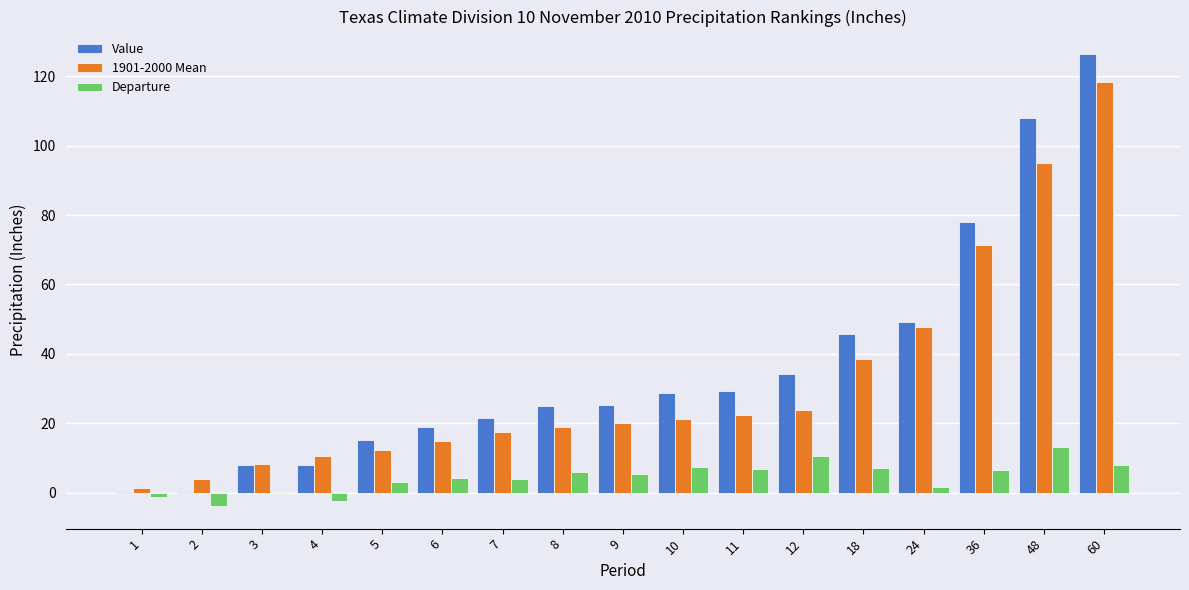

Which category has the highest value in the Value series?

60